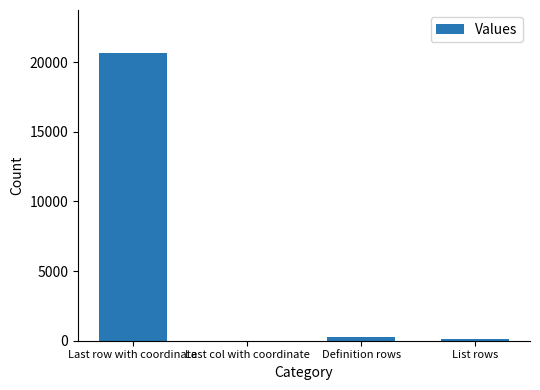

What is the greatest value displayed?

20651